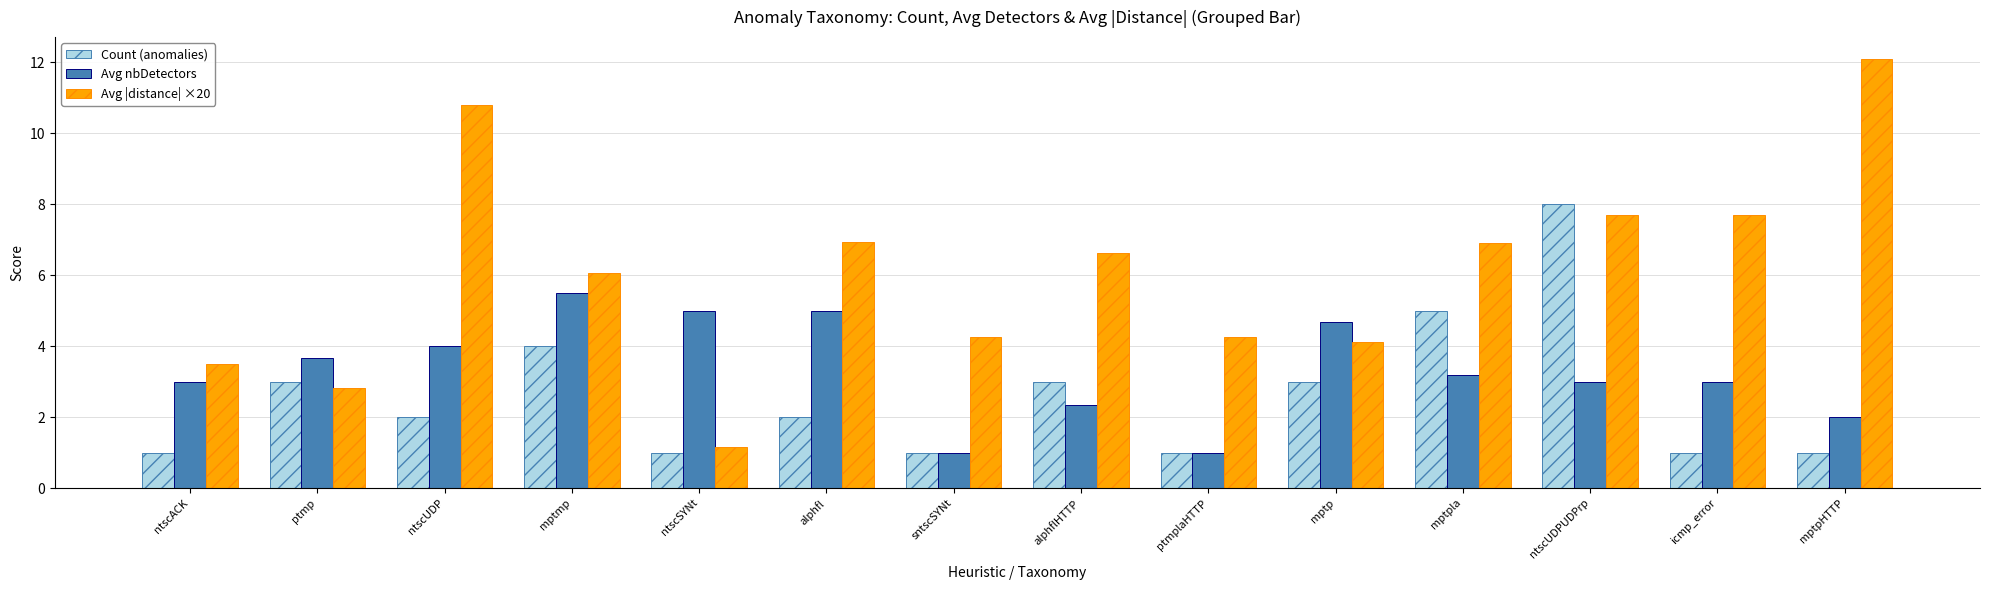

What is the value of the Avg |distance| ×20 bar at the 12th from the left?

7.7